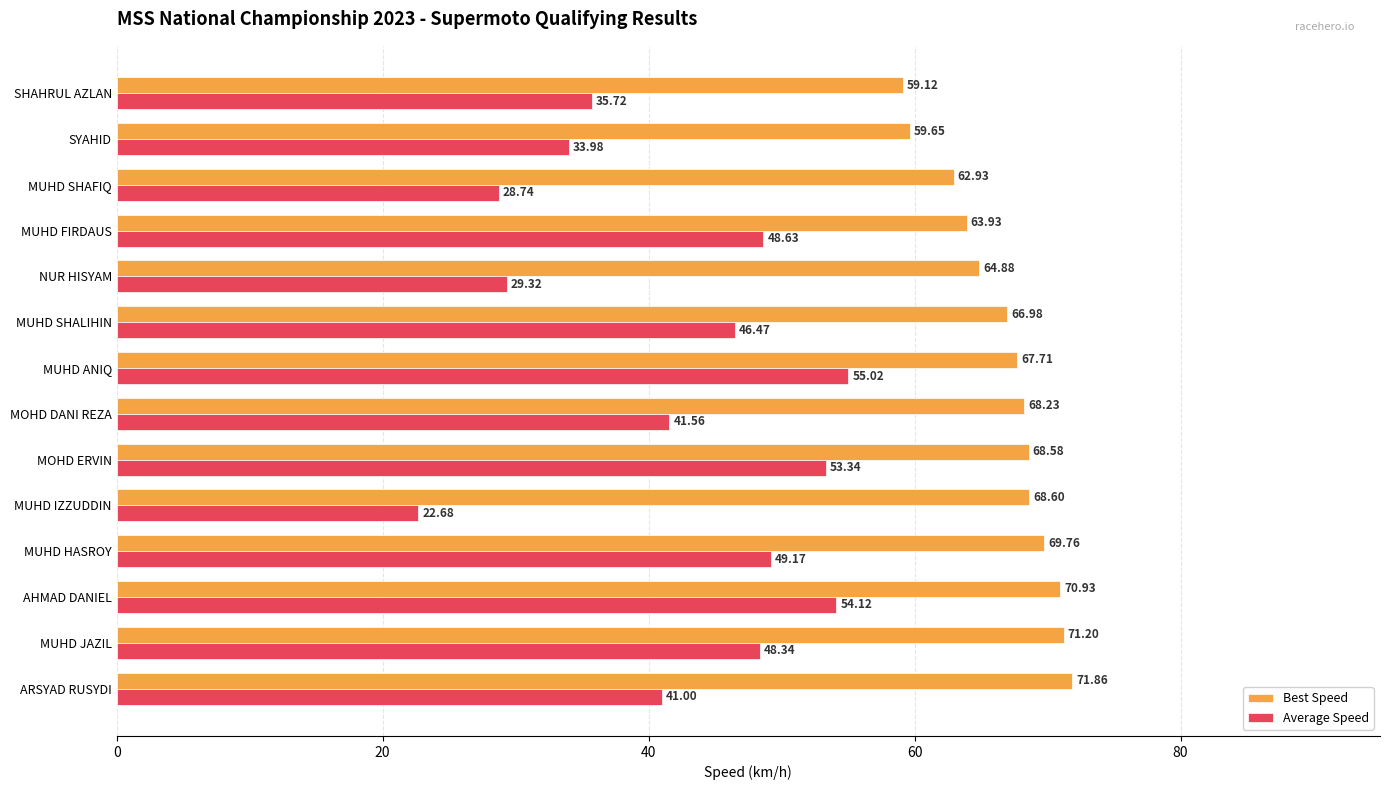

Count the number of categories in the chart.

14